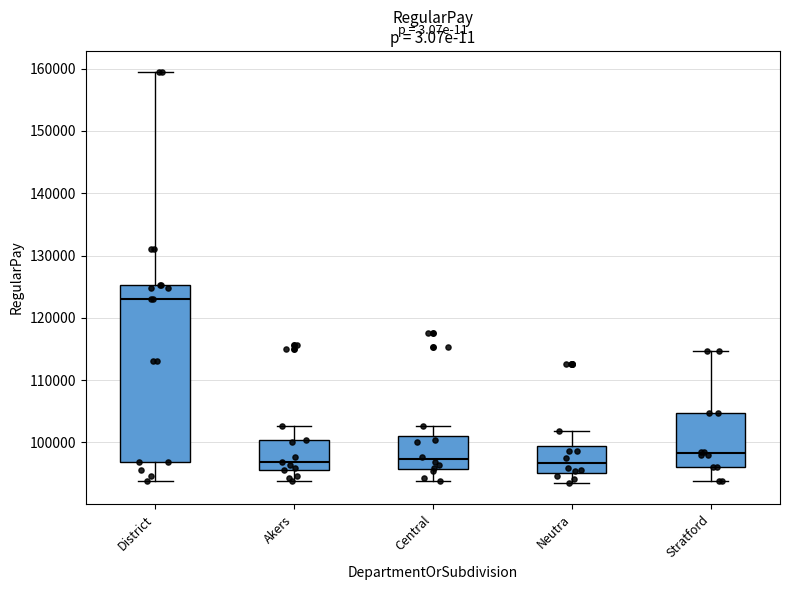

Reading left to right, transcribe this box plot: for each box, give where its median line is, the range the box spans, and where its two whiskers end, as read against the y-axis. The values are not printed on the chart, so give them approximately, as read against the axis.

District: median 123000, box 97000 to 125000, whiskers 94000 to 160000
Akers: median 97000, box 96000 to 100000, whiskers 94000 to 103000
Central: median 97000, box 96000 to 101000, whiskers 94000 to 103000
Neutra: median 97000, box 95000 to 99000, whiskers 93000 to 102000
Stratford: median 98000, box 96000 to 105000, whiskers 94000 to 115000